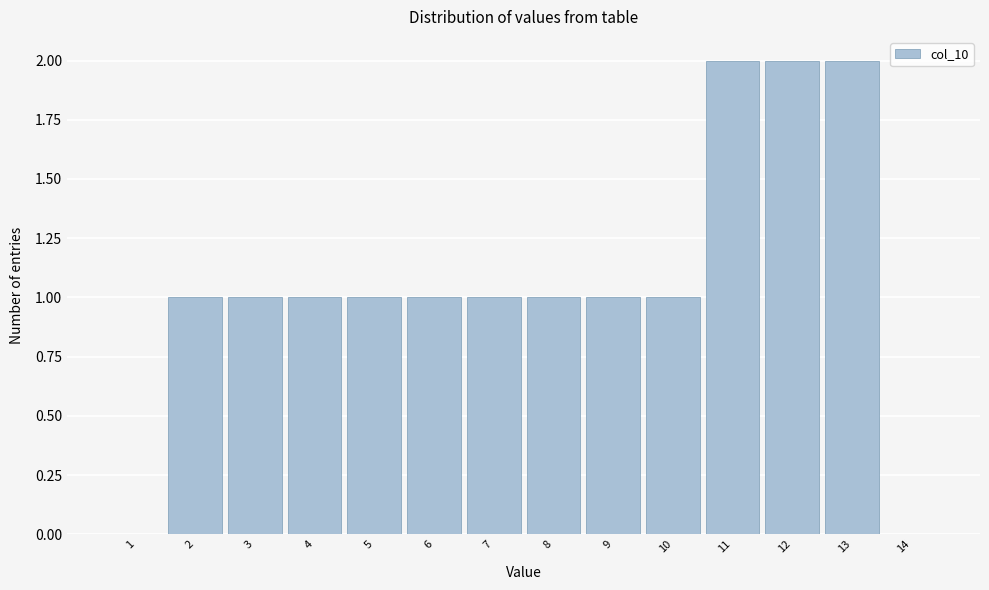

Reading left to right, what are all the values shown in this chart?

1=0	2=1	3=1	4=1	5=1	6=1	7=1	8=1	9=1	10=1	11=2	12=2	13=2	14=0